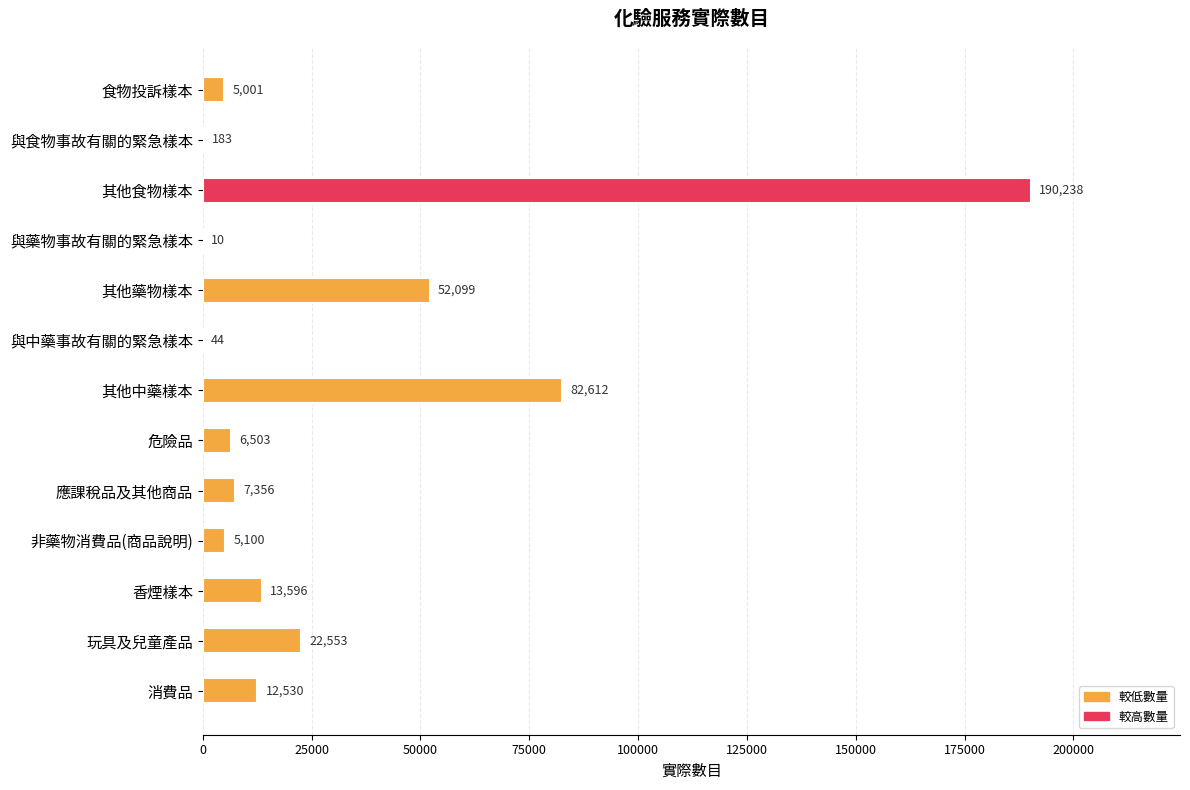

What is the ratio of the value at 其他藥物樣本 to the value at 玩具及兒童產品?

2.3